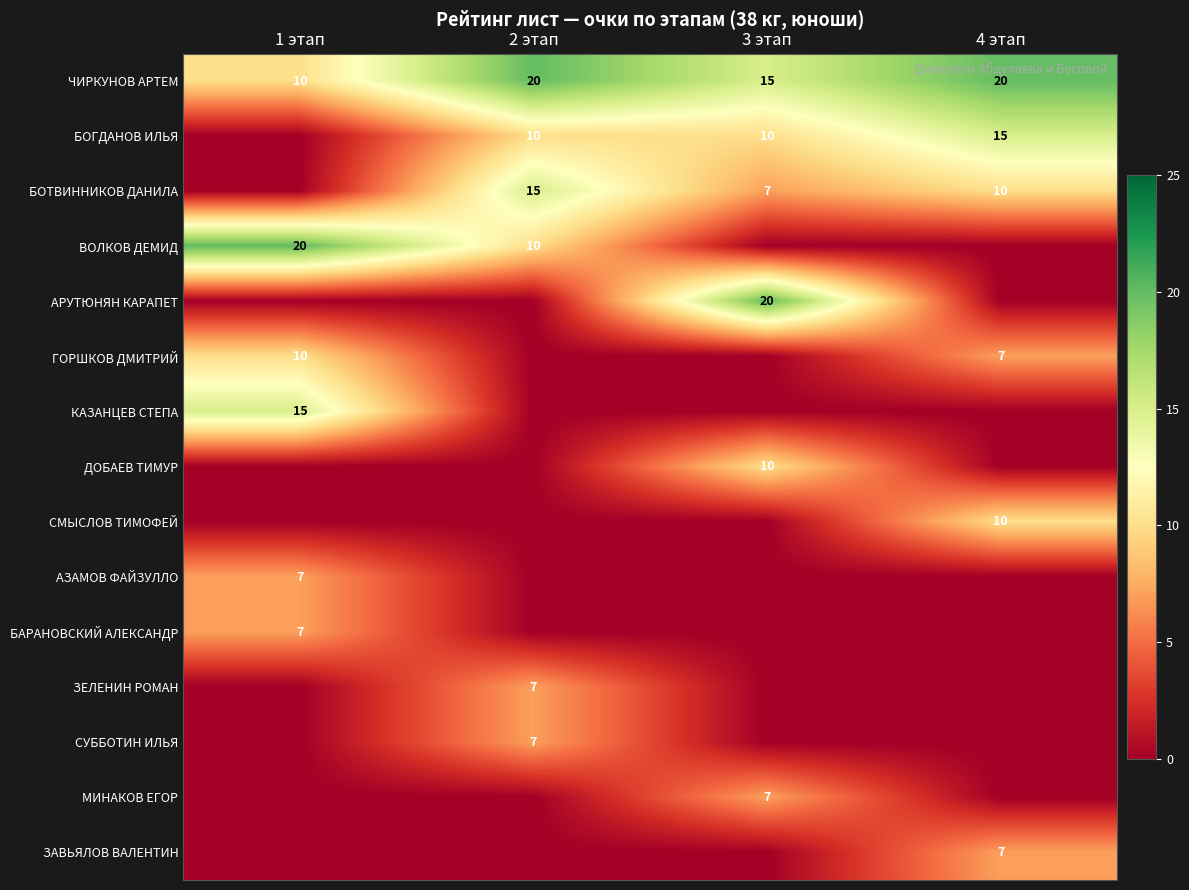

Is it true that БОГДАНОВ ИЛЬЯ equals 3 at 2 этап?

False